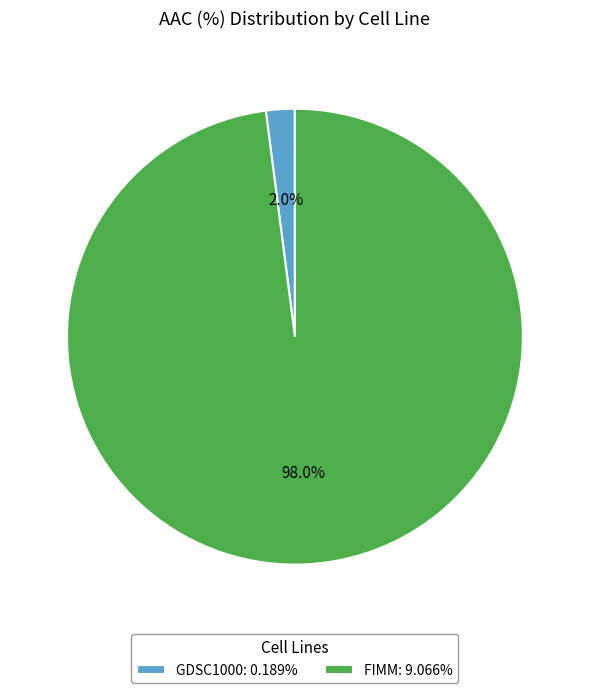

True or false: GDSC1000 accounts for 2% of the total.

True